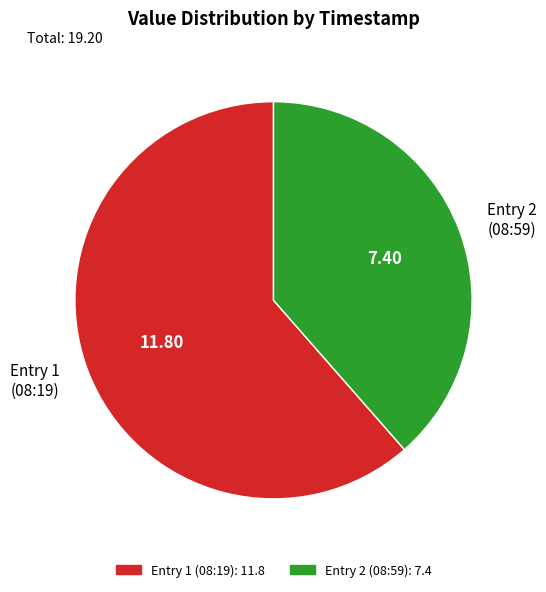

Between Entry 2 (08:59) and Entry 1 (08:19), which is larger?

Entry 1 (08:19)